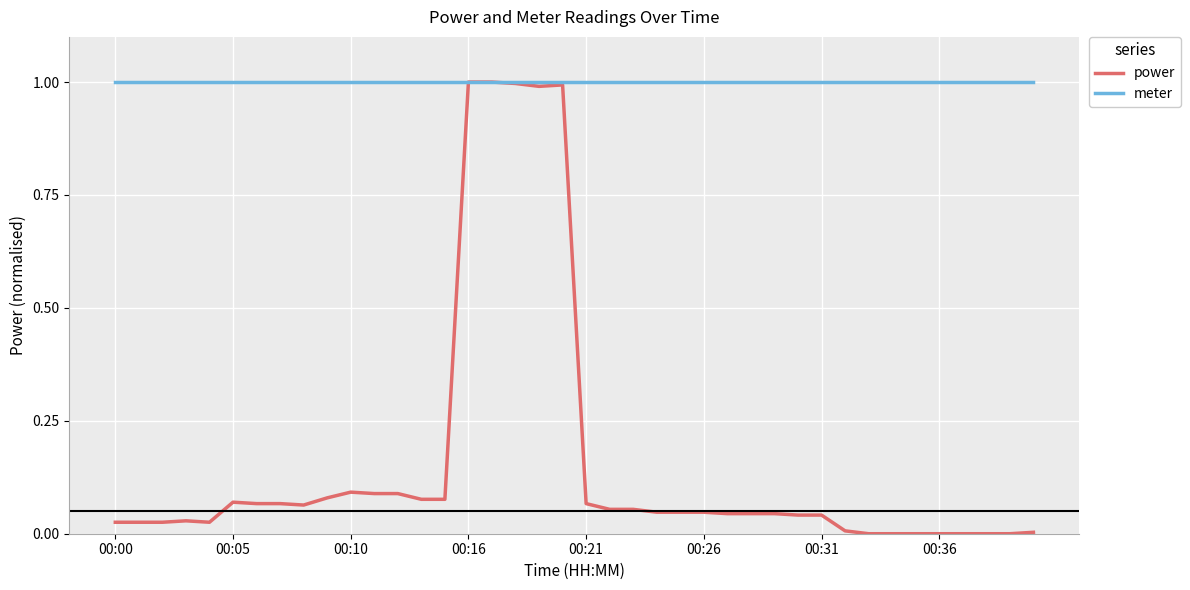

Which series has the largest range (max minus min)?

power